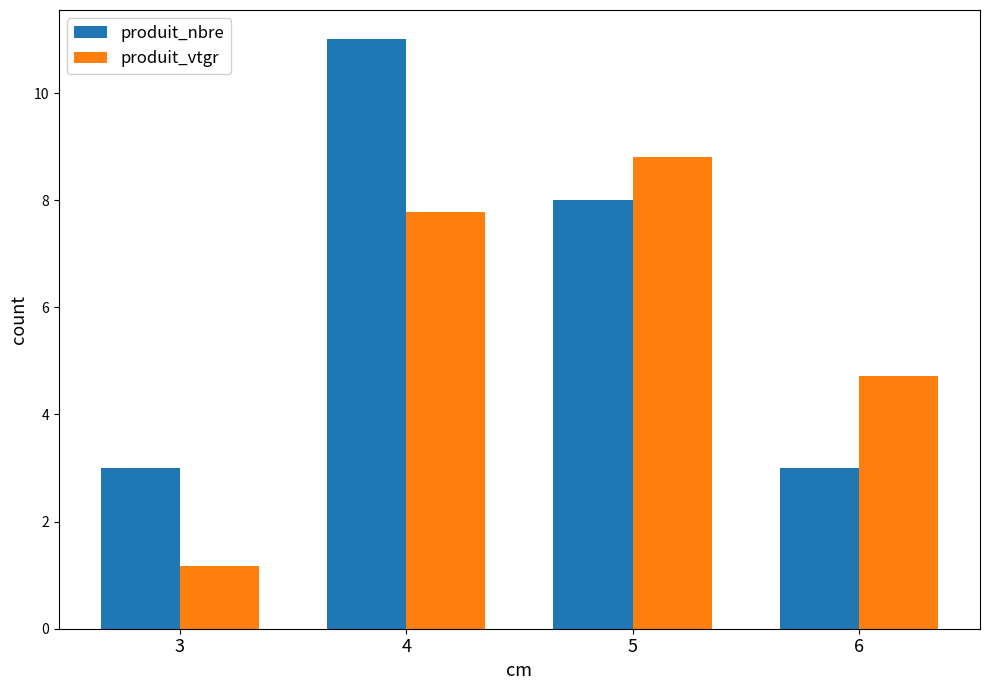

True or false: produit_vtgr has a value of 3.2 at 6.

False